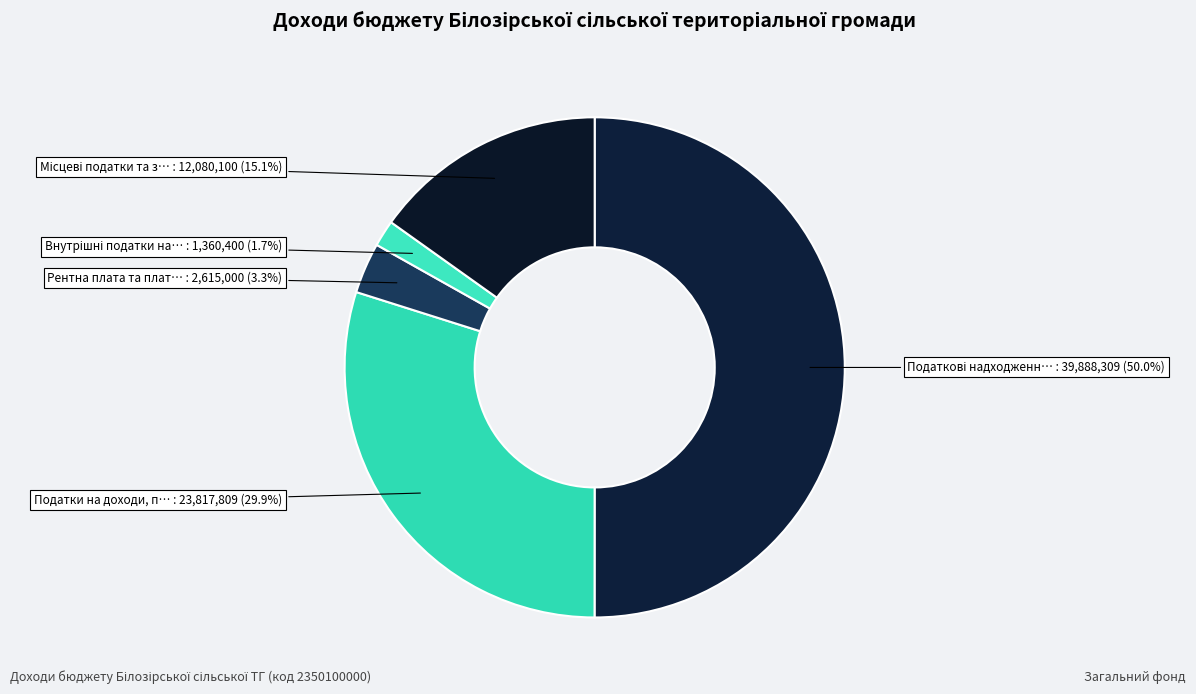

Count the number of slices in the pie.

5